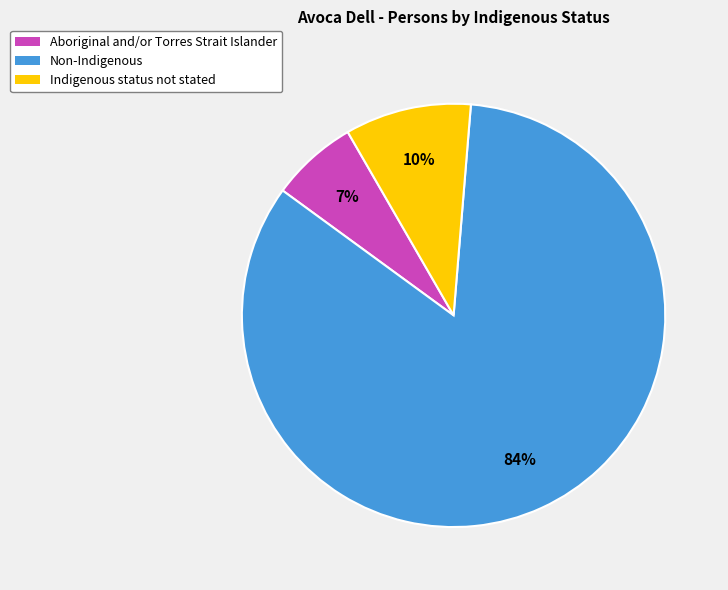

To the nearest percent, what is the average slice percentage?

33%